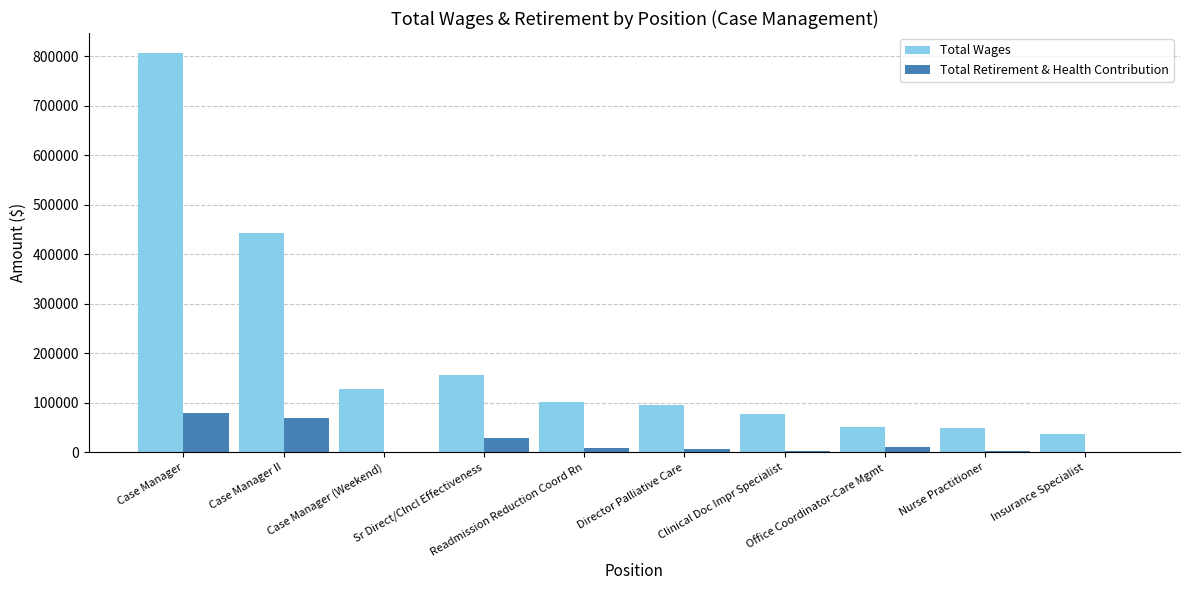

Are the bars horizontal?

No